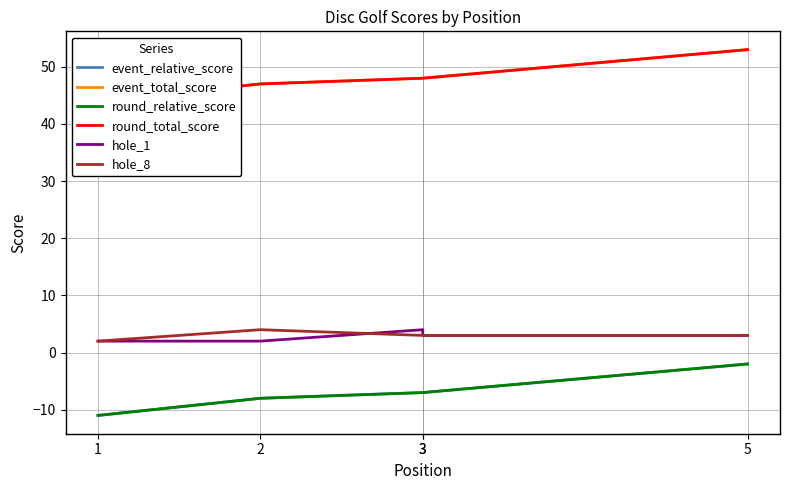

Which series has the largest total across all categories?

event_total_score